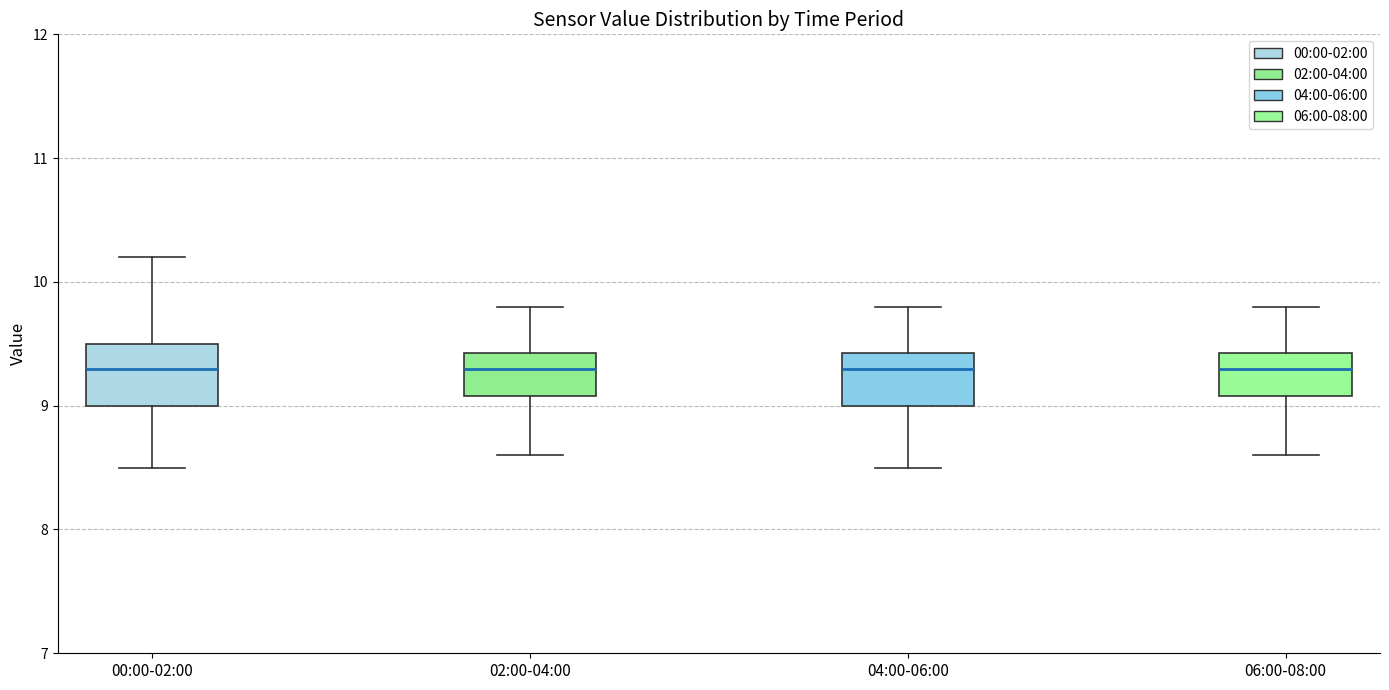

Reading left to right, read every box against the y-axis: the position of its median line, the range the box covers, and the ends of its whiskers. The values are not printed on the chart, so give them approximately, as read against the axis.

00:00-02:00: median 9.3, box 9.0 to 9.5, whiskers 8.5 to 10.2
02:00-04:00: median 9.3, box 9.1 to 9.4, whiskers 8.6 to 9.8
04:00-06:00: median 9.3, box 9.0 to 9.4, whiskers 8.5 to 9.8
06:00-08:00: median 9.3, box 9.1 to 9.4, whiskers 8.6 to 9.8